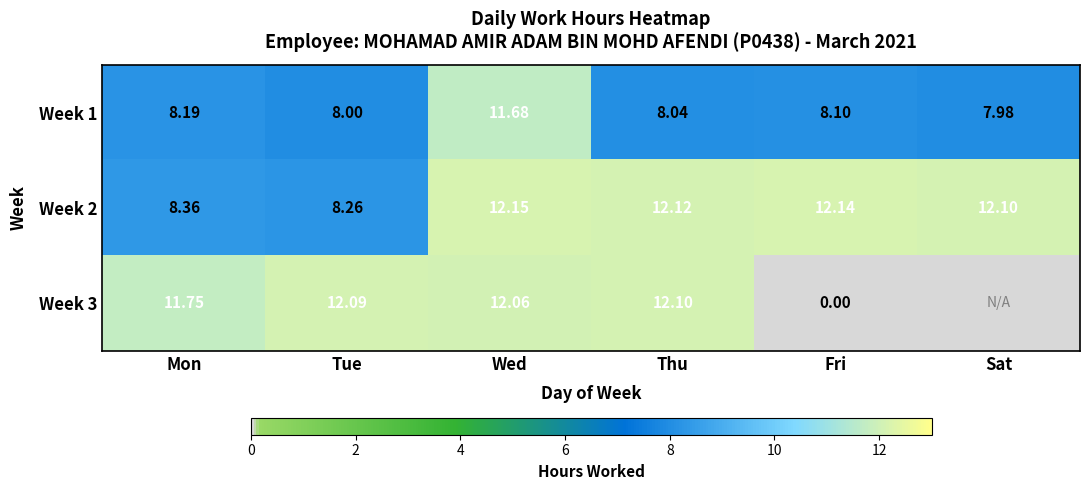

Is the value of Week 2 at Sat greater than the value of Week 1 at Fri?

Yes